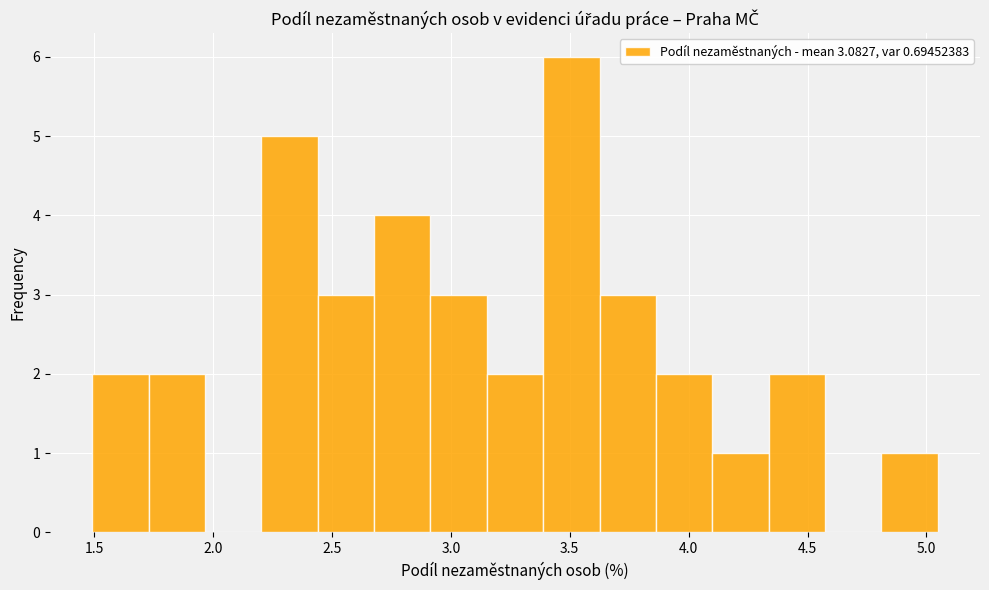

Reading left to right, list every bar in this chart as the range it spans on the x-axis followed by its height. Neither the bar edges nor the heights are printed on the chart, so give them approximately, as read against the axes.

1.50 to 1.75: 2
1.75 to 1.95: 2
1.95 to 2.20: 0
2.20 to 2.45: 5
2.45 to 2.70: 3
2.70 to 2.90: 4
2.90 to 3.15: 3
3.15 to 3.40: 2
3.40 to 3.65: 6
3.65 to 3.85: 3
3.85 to 4.10: 2
4.10 to 4.35: 1
4.35 to 4.55: 2
4.55 to 4.80: 0
4.80 to 5.05: 1